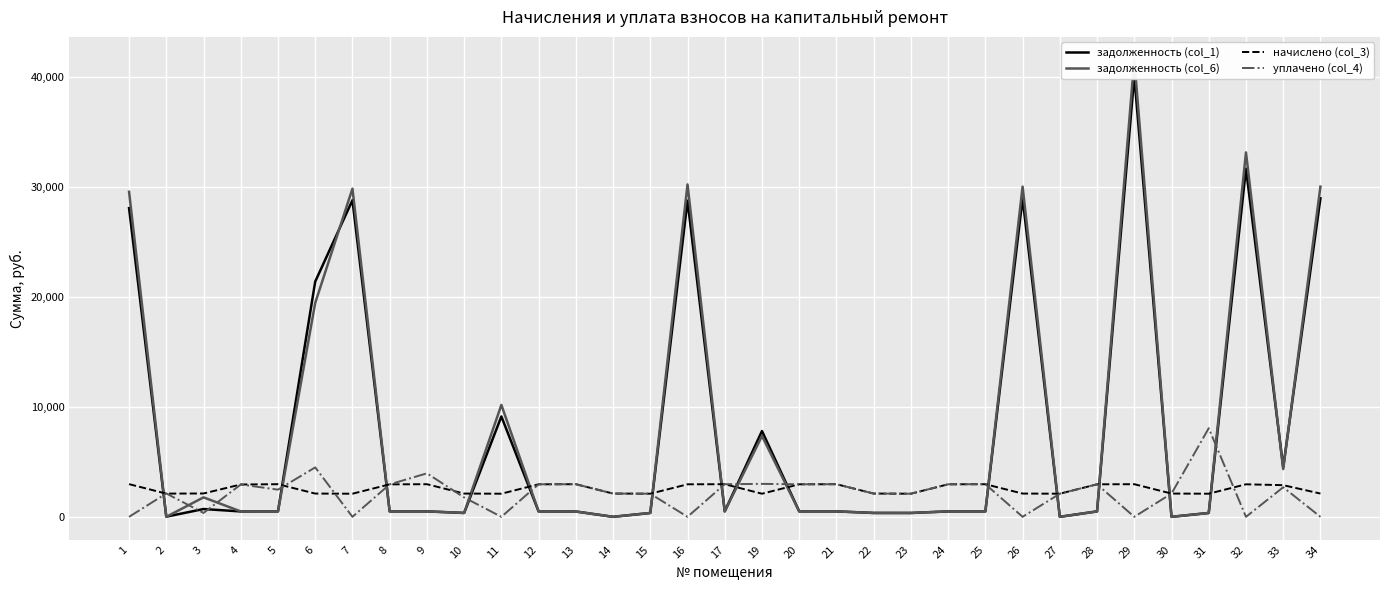

Reading left to right, what are all the values shown in this chart?

задолженность (col_1): 1=28101.7	2=14.3	3=708.9	4=490.4	5=494.3	6=21413.5	7=28820.3	8=492.6	9=494.8	10=352.5	11=9135.5	12=493.4	13=484.5	14=0.0	15=351.1	16=28778.0	17=494.8	19=7808.5	20=493.4	21=494.8	22=352.4	23=350.6	24=493.4	25=494.5	26=29000.3	27=0.0	28=493.4	29=40124.0	30=0.0	31=350.6	32=31694.5	33=4513.6	34=29000.3
задолженность (col_6): 1=29588.4	2=0.0	3=1771.7	4=490.4	5=494.8	6=19471.9	7=29872.2	8=492.6	9=494.8	10=352.8	11=10187.4	12=493.4	13=483.9	14=0.0	15=350.5	16=30258.1	17=494.8	19=7360.4	20=493.4	21=494.8	22=352.4	23=350.6	24=493.4	25=494.5	26=30058.8	27=0.0	28=493.4	29=41608.5	30=0.0	31=350.6	32=33174.6	33=4344.1	34=30058.8
начислено (col_3): 1=2973.4	2=2112.5	3=2125.7	4=2942.6	5=2969.0	6=2116.9	7=2103.8	8=2955.8	9=2969.0	10=2116.9	11=2103.8	12=2960.2	13=2969.0	14=2116.9	15=2103.8	16=2960.2	17=2969.0	19=2103.8	20=2960.2	21=2969.0	22=2116.9	23=2103.8	24=2960.2	25=2969.0	26=2116.9	27=2103.8	28=2960.2	29=2969.0	30=2116.9	31=2103.8	32=2960.2	33=2881.1	34=2116.9
уплачено (col_4): 1=0.0	2=2126.9	3=354.0	4=2942.6	5=2473.7	6=4500.0	7=0.0	8=2955.8	9=3958.6	10=1763.8	11=0.0	12=2960.2	13=2970.0	14=2117.2	15=2104.3	16=0.0	17=2969.0	19=3000.0	20=2960.2	21=2969.0	22=2116.9	23=2103.8	24=2960.2	25=2969.0	26=0.0	27=2103.8	28=2960.2	29=0.0	30=2116.9	31=8064.5	32=0.0	33=2690.2	34=0.0